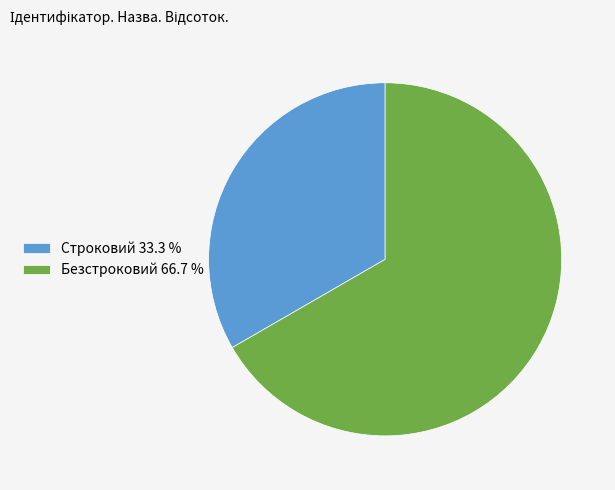

What is the ratio of the value at Строковий to the value at Безстроковий?

0.5